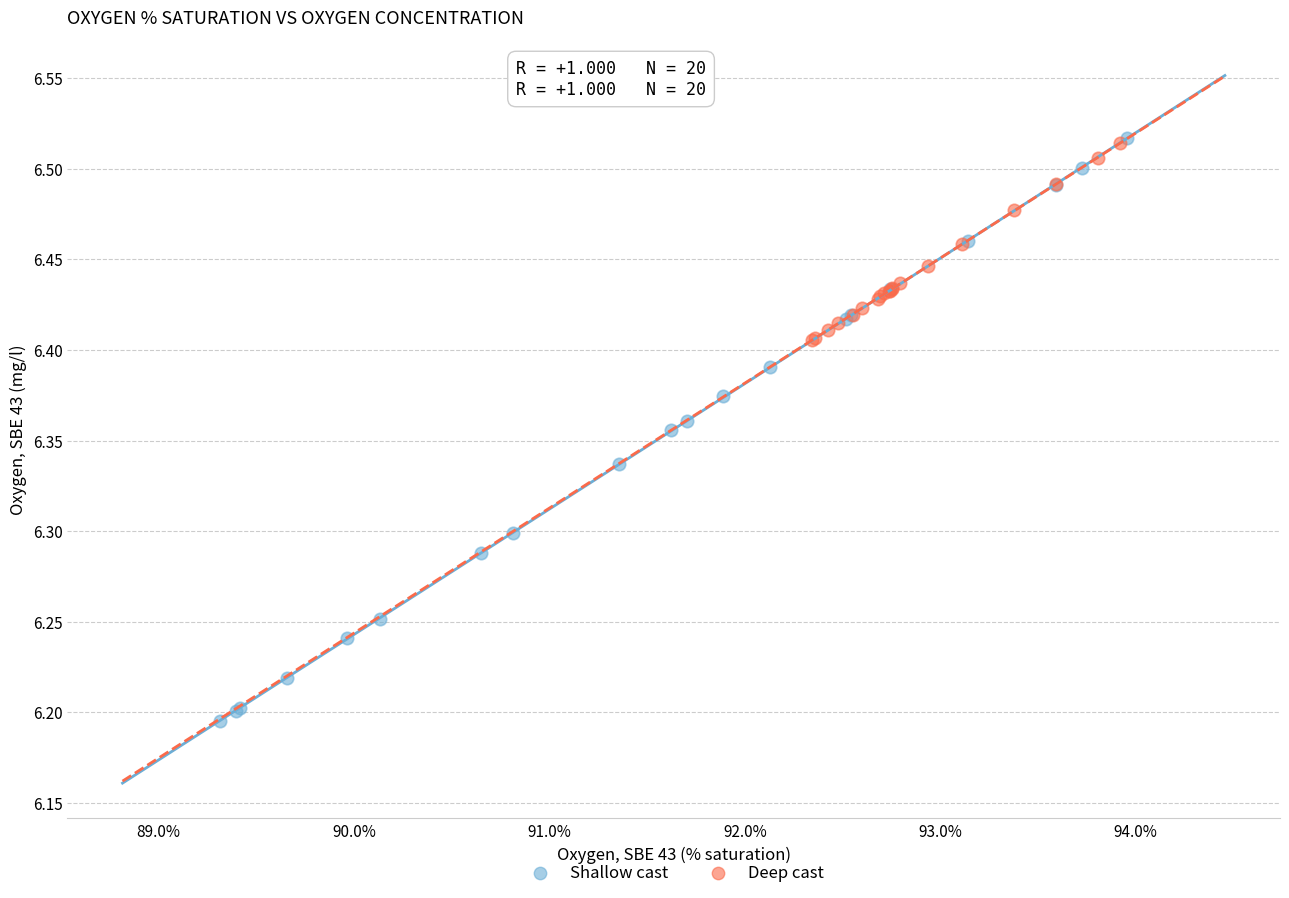

Which series reaches the minimum Y coordinate?

Shallow cast